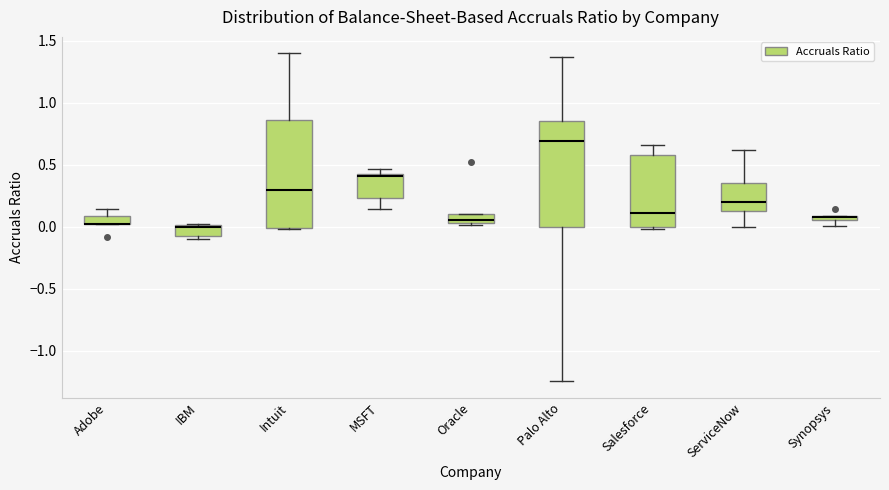

Where is the upper edge of the box for IBM on the y-axis? The values are not printed on the chart, so give them approximately, as read against the axis.

0.00